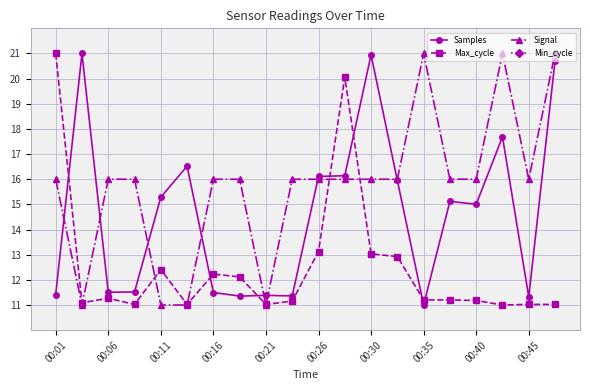

The value of Max_cycle at 00:30 is 3.0. True or false?

False